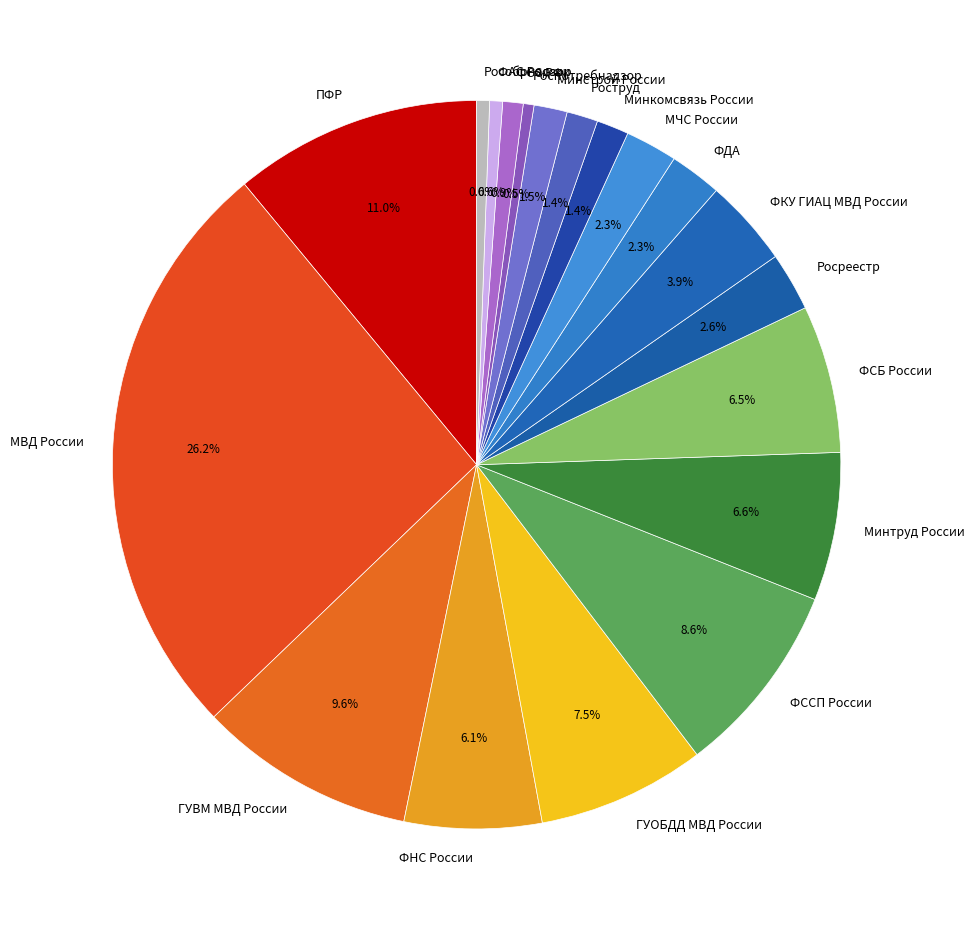

Approximately how many times larger is the value at ФСБ России compared to ПФР?

0.6